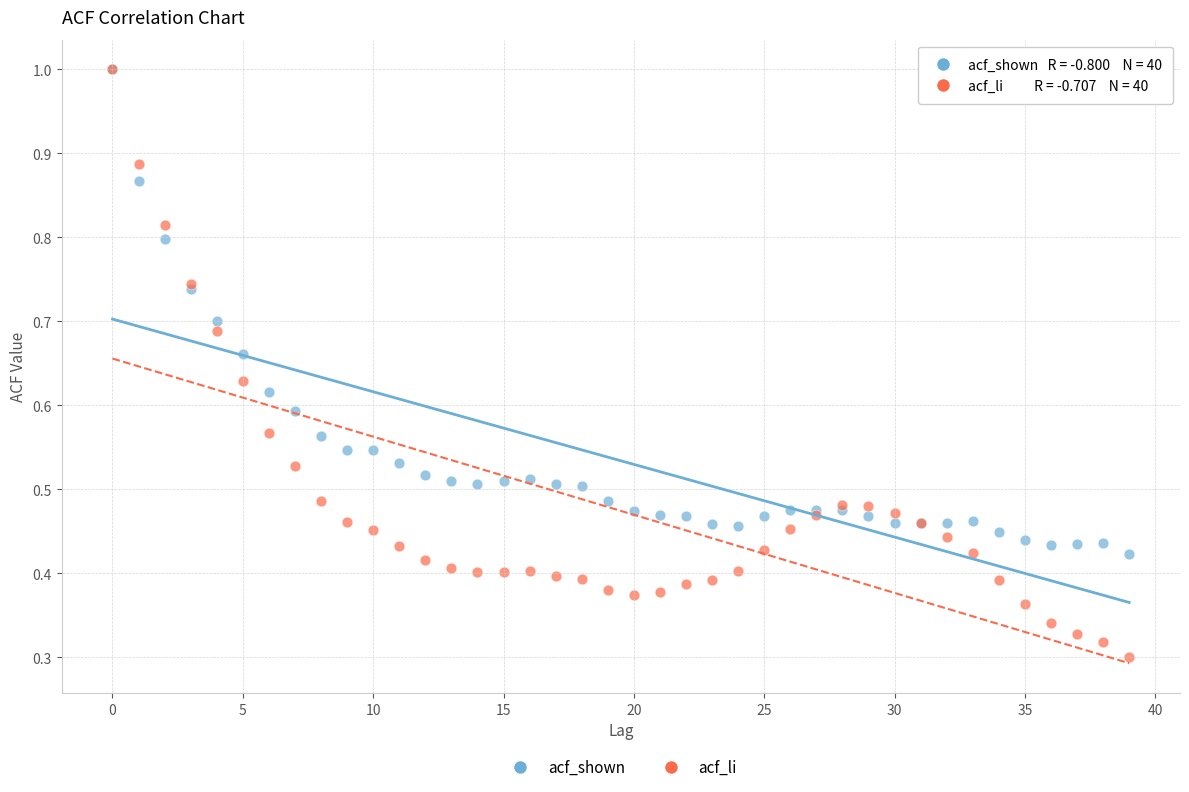

Which series has the widest spread of Y values?

acf_li